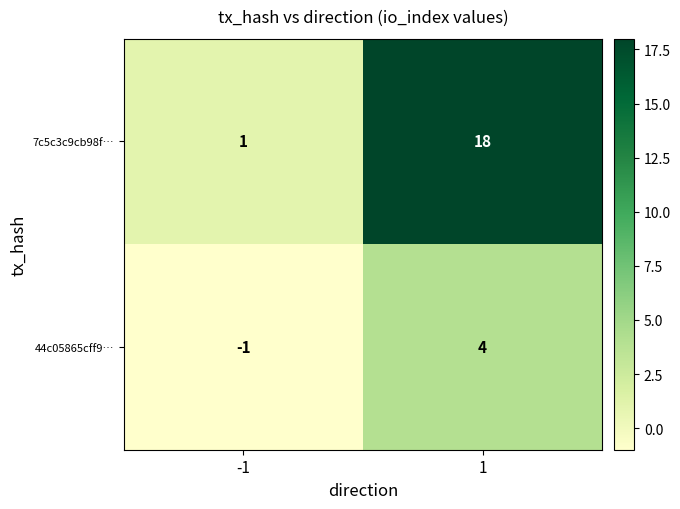

True or false: 7c5c3c9cb98f… has a value of 18 at 1.

True